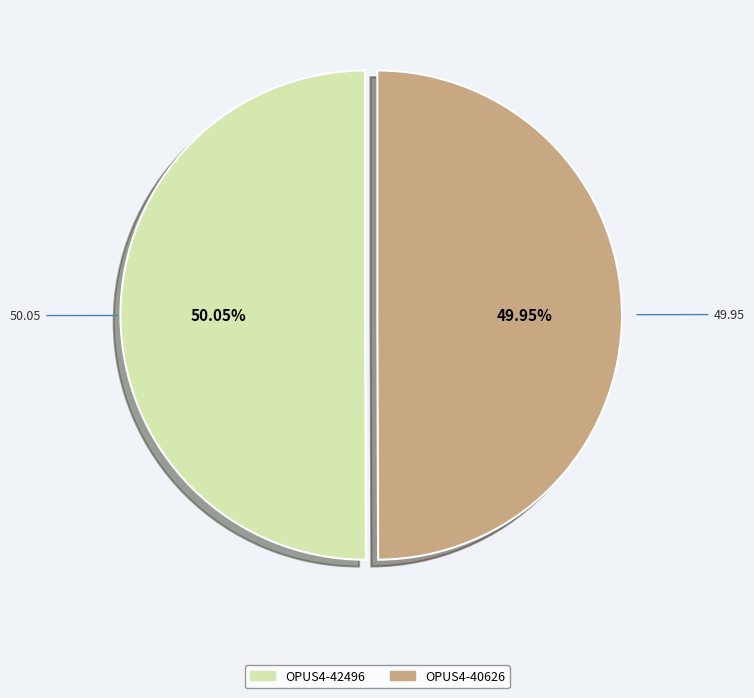

True or false: OPUS4-42496 accounts for 50% of the total.

True